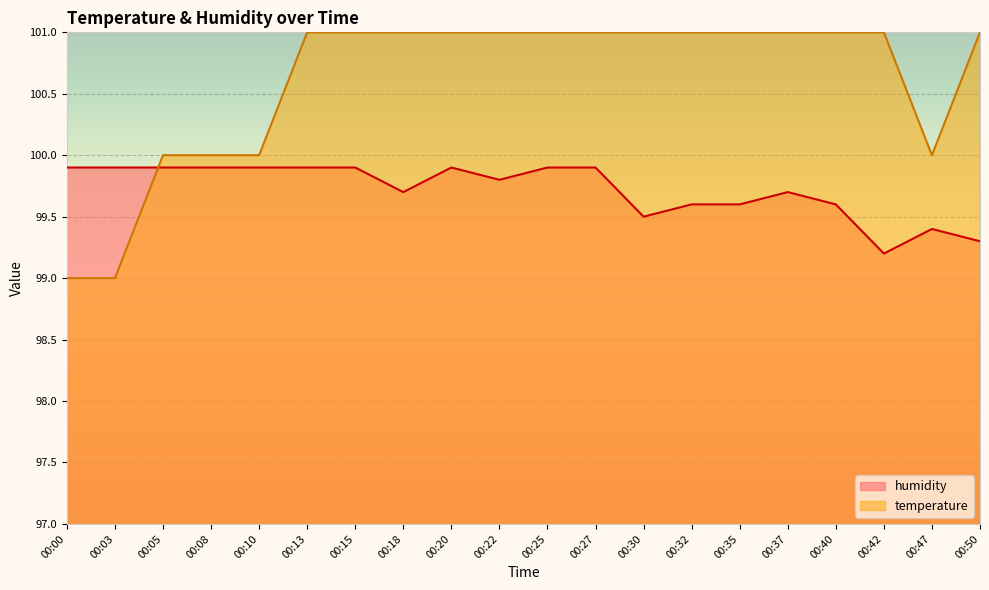

At which category does humidity reach its first local peak?

00:20